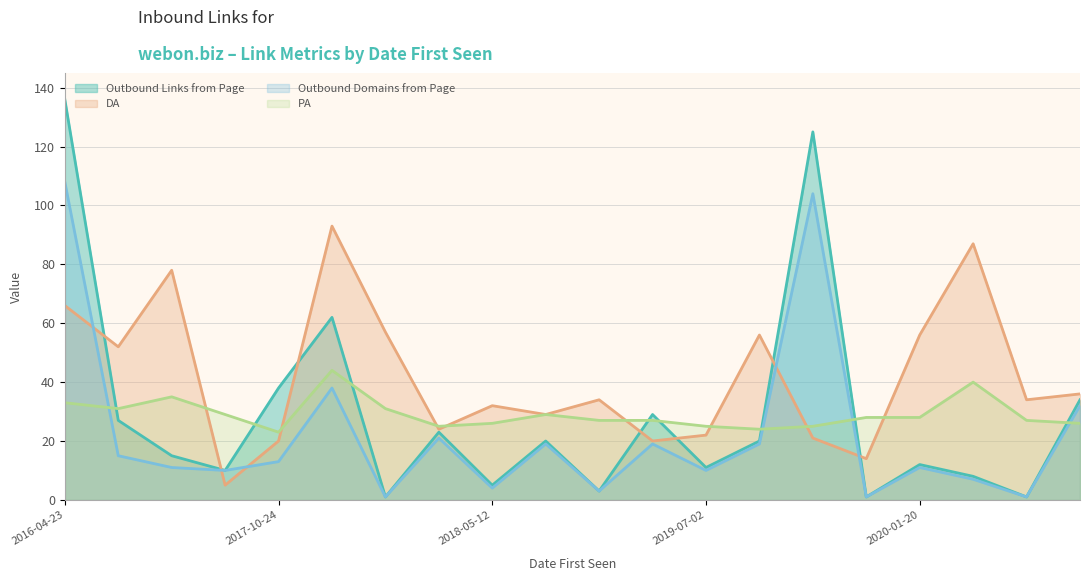

What is the approximate value of Outbound Links from Page at 2017-07-27, to the nearest 5?

15